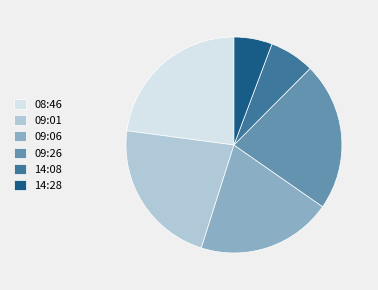

Is there any slice that represents more than half of the pie?

No